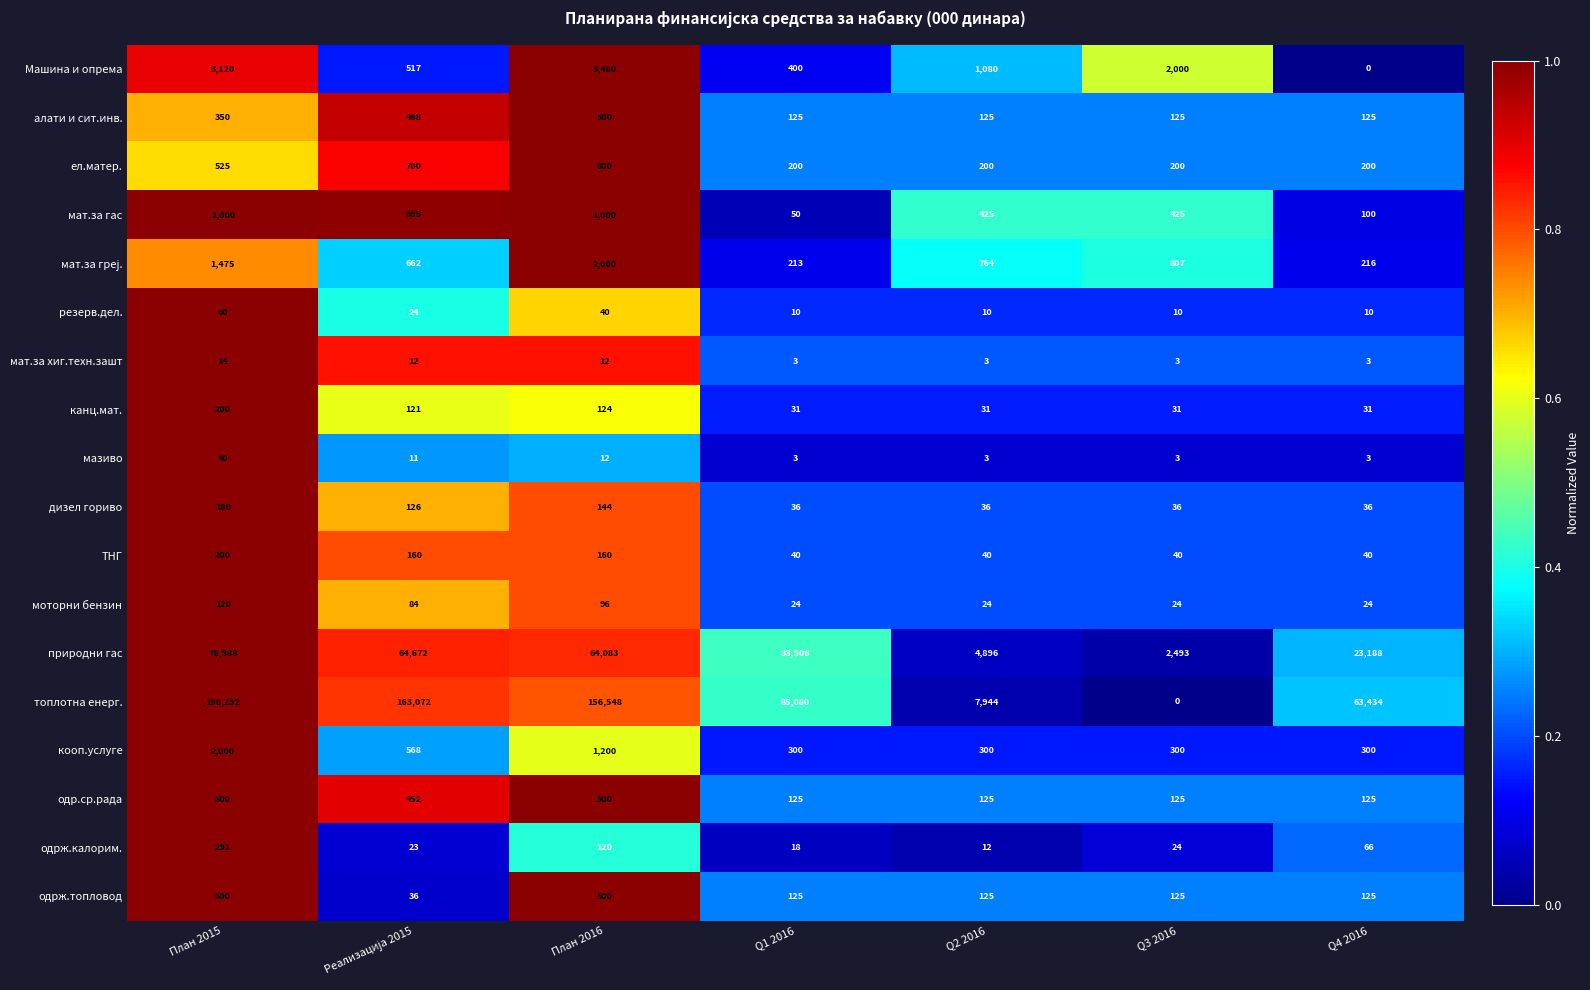

What is the spread (max minus min) of values at Q3 2016?

2493